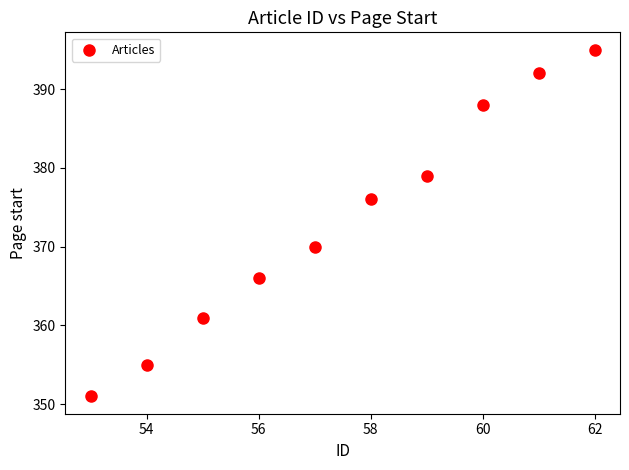

What is the range of Y values (max minus min)?

44